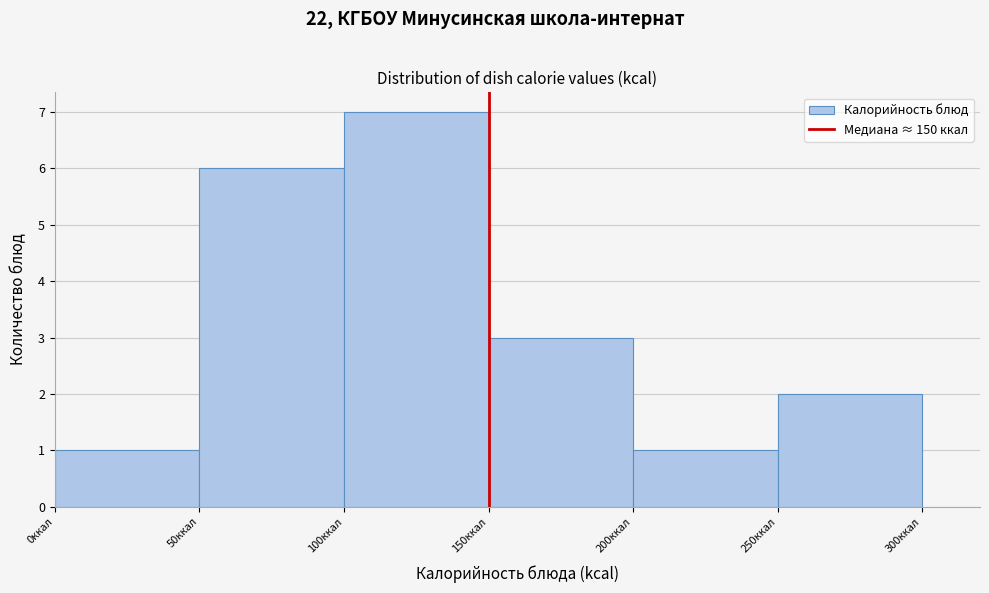

Reading left to right, list every bar in this chart as the range it spans on the x-axis followed by its height. The values are not printed on the chart, so give them approximately, as read against the axis.

0 to 50: 1
50 to 100: 6
100 to 150: 7
150 to 200: 3
200 to 250: 1
250 to 300: 2